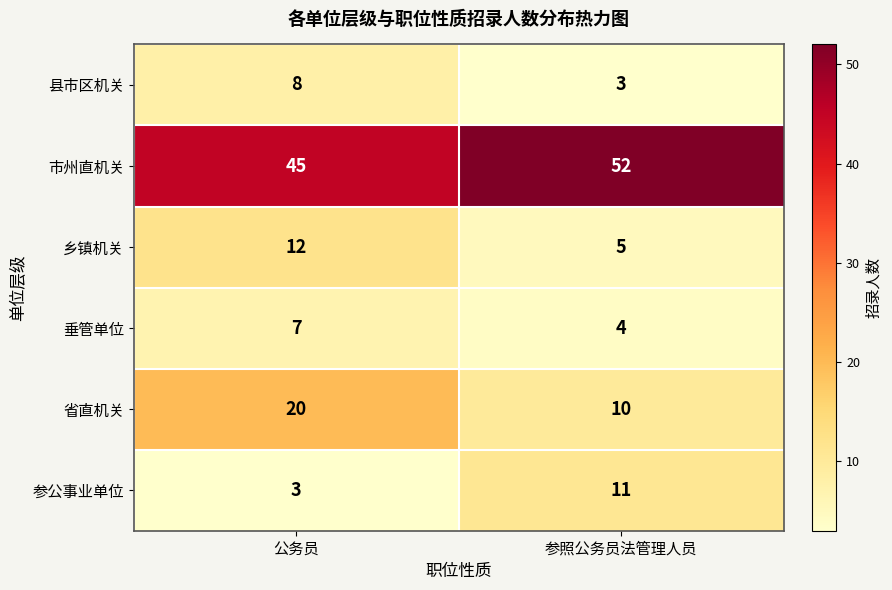

What is the spread (max minus min) of values at 参照公务员法管理人员?

49